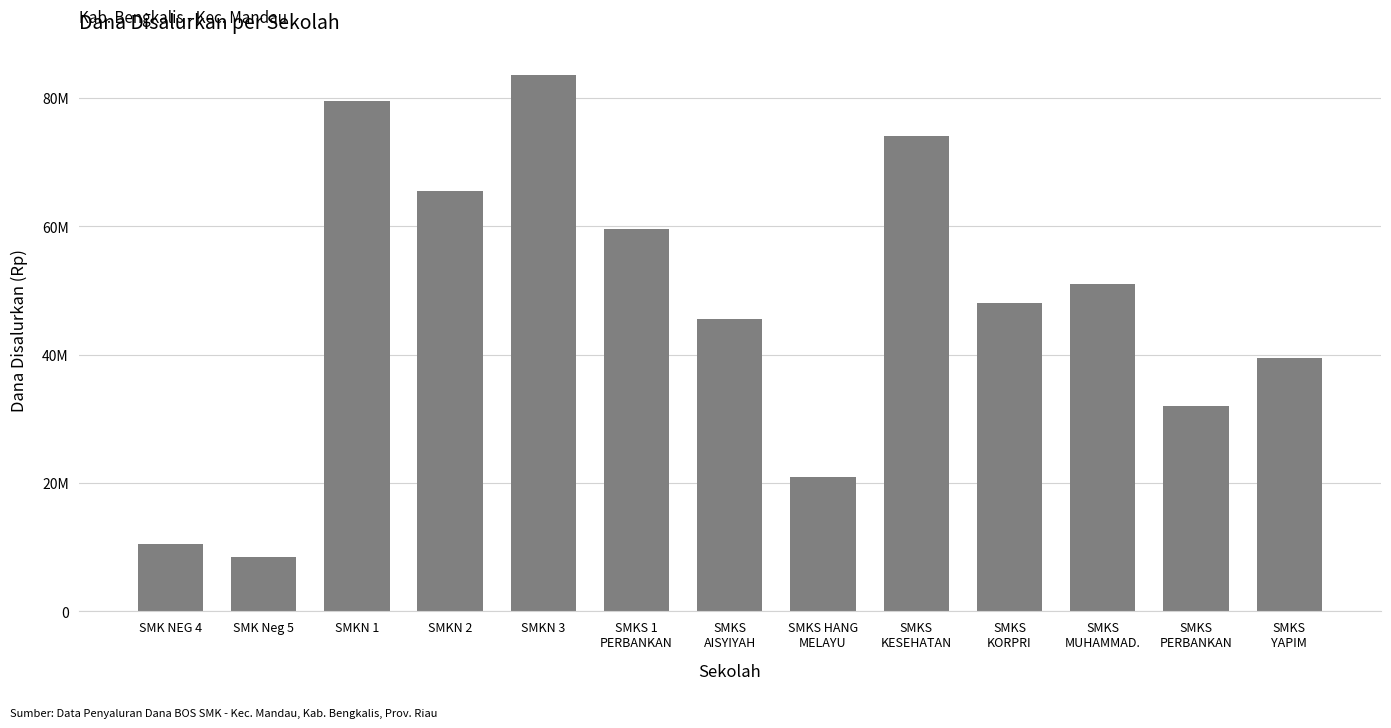

What is the label of the 2nd bar from the right?

SMKS
PERBANKAN